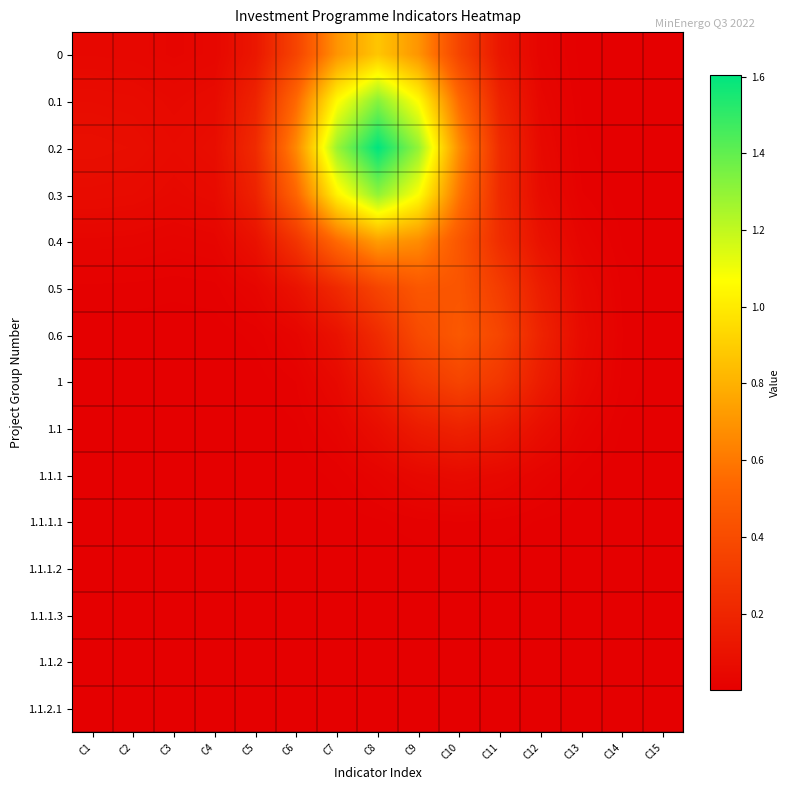

What is the maximum value shown in the chart?

1.6